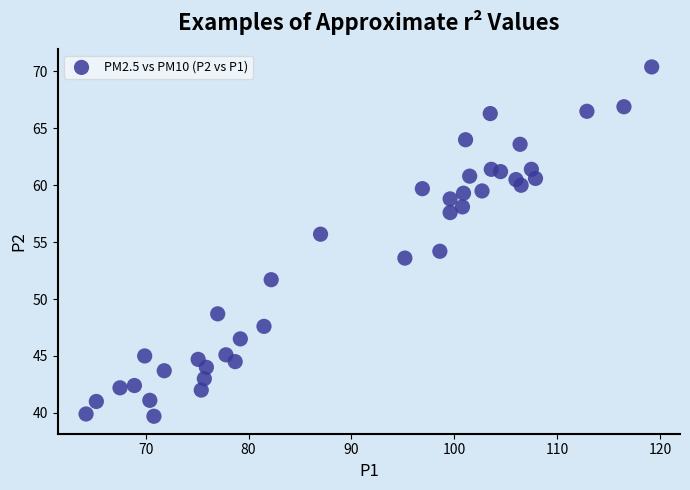

What is the range of X values (max minus min)?

55.0